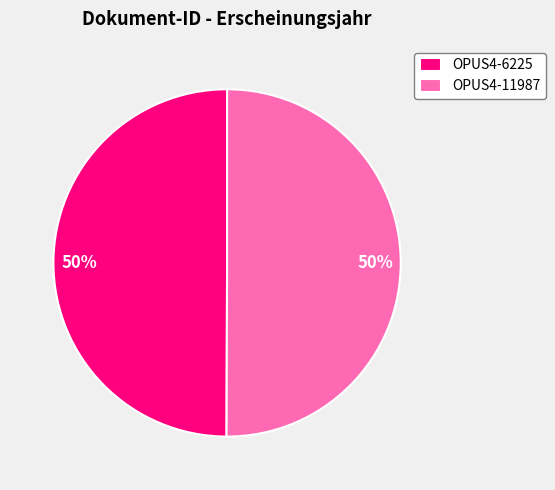

To the nearest percent, what is the combined percentage of OPUS4-11987 and OPUS4-6225?

100%